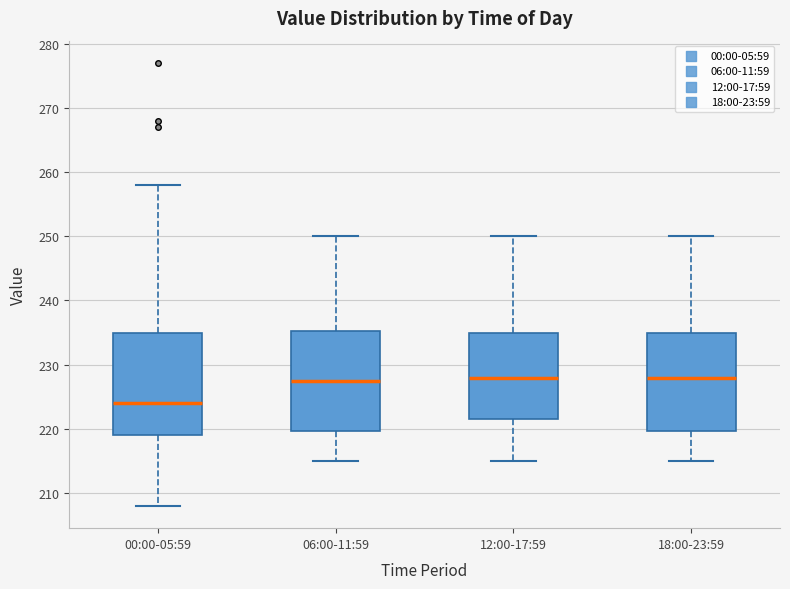

Where is the lower edge of the box for 12:00-17:59 on the y-axis? The values are not printed on the chart, so give them approximately, as read against the axis.

222